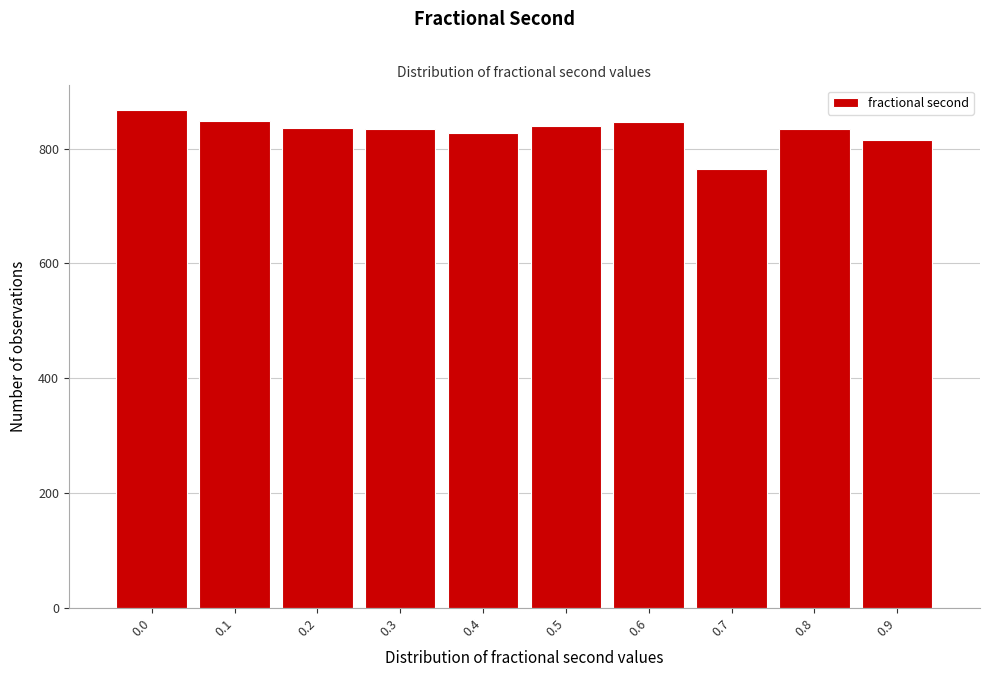

Is it true that the value at 0.1 is 431?

False